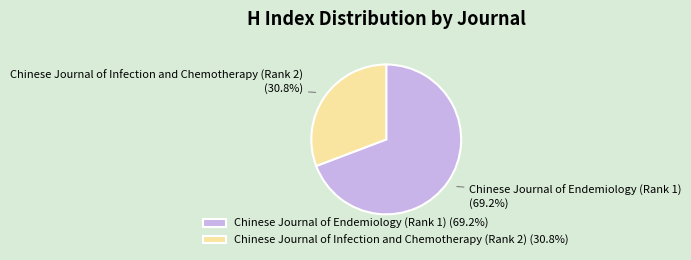

How many slices are in this pie chart?

2